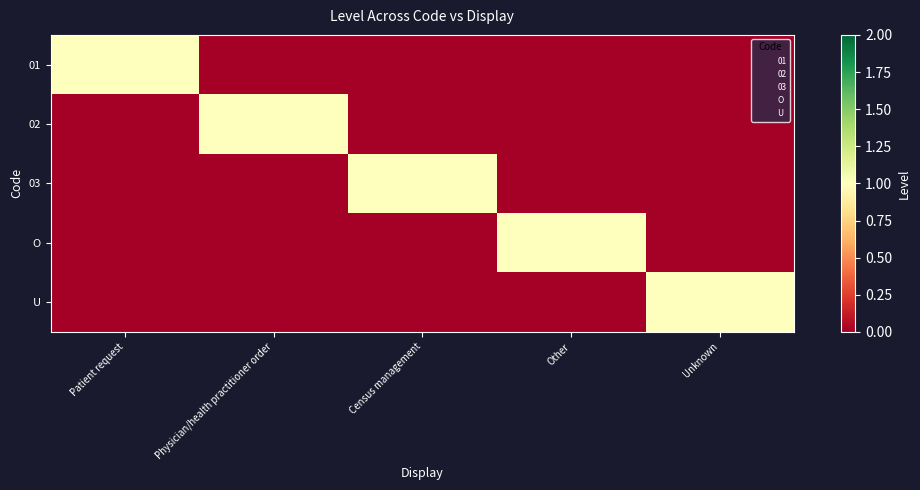

At Other, list the series in order from largest to smallest.

O, 01, 02, 03, U